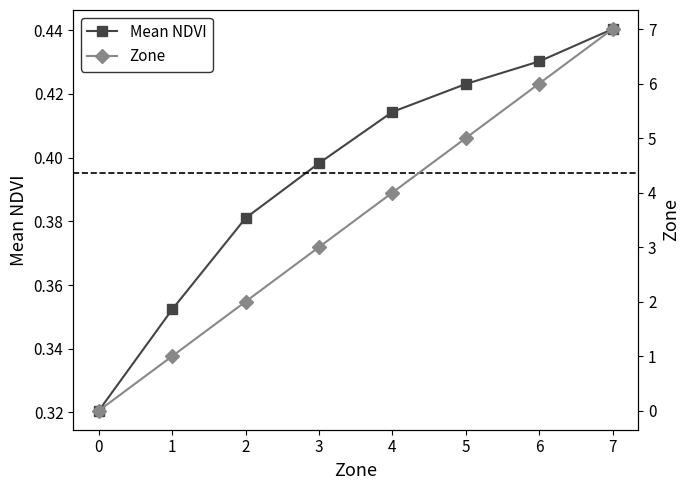

Is it true that Mean NDVI equals 0.3 at 6?

False